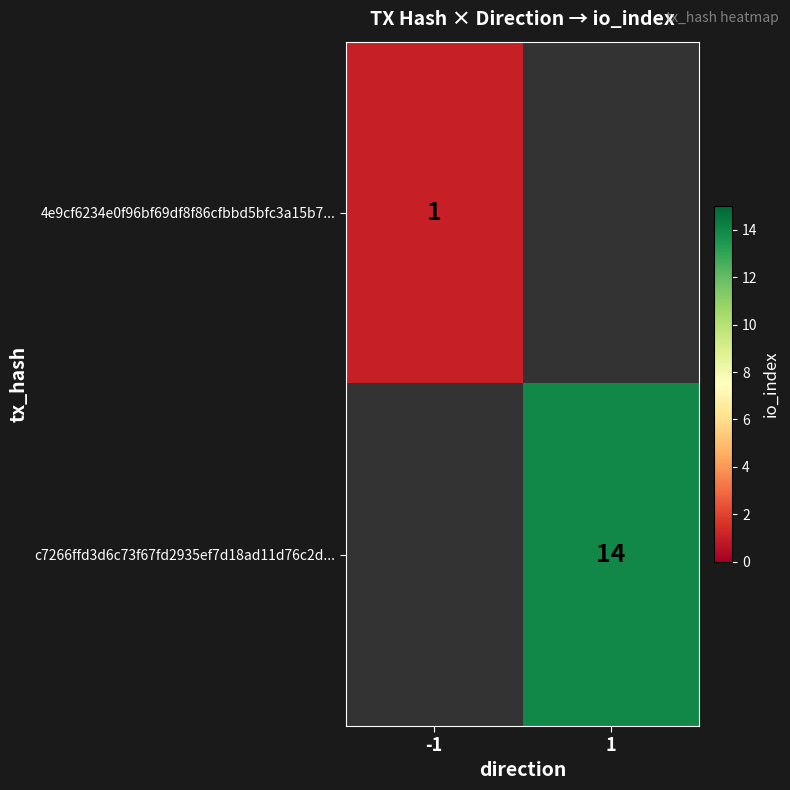

Is the value of c7266ffd3d6c73f67fd2935ef7d18ad11d76c2d... at 1 greater than the value of 4e9cf6234e0f96bf69df8f86cfbbd5bfc3a15b7... at -1?

Yes